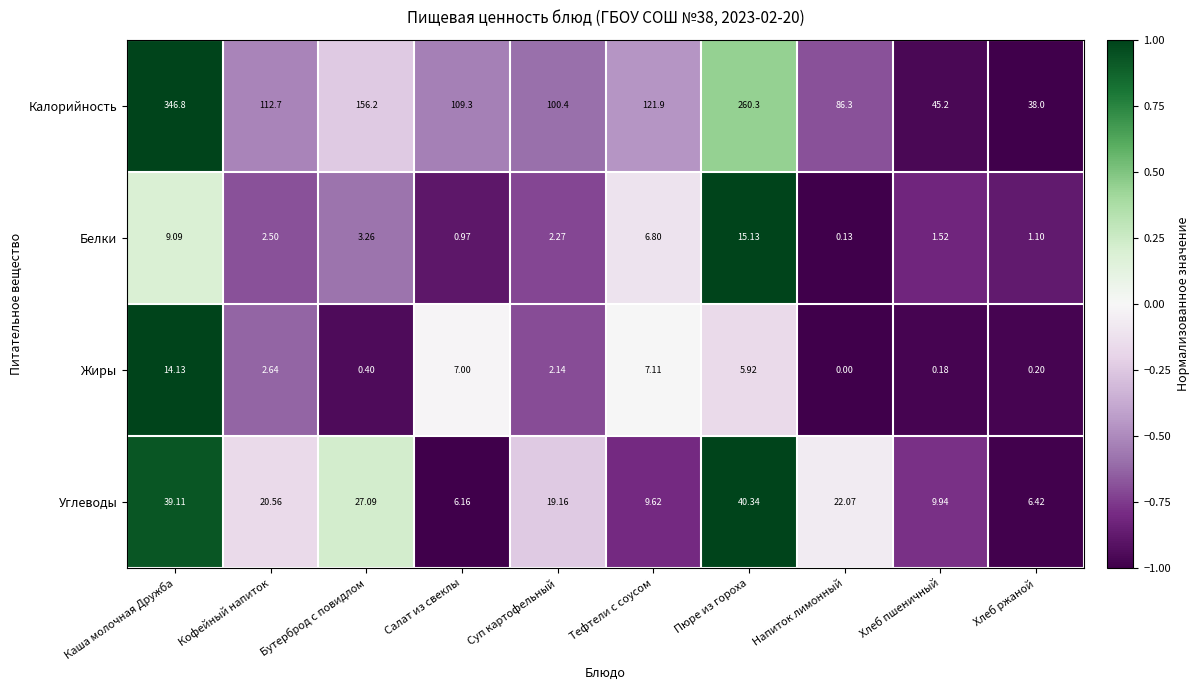

Which category has the highest value in the Белки series?

Пюре из гороха